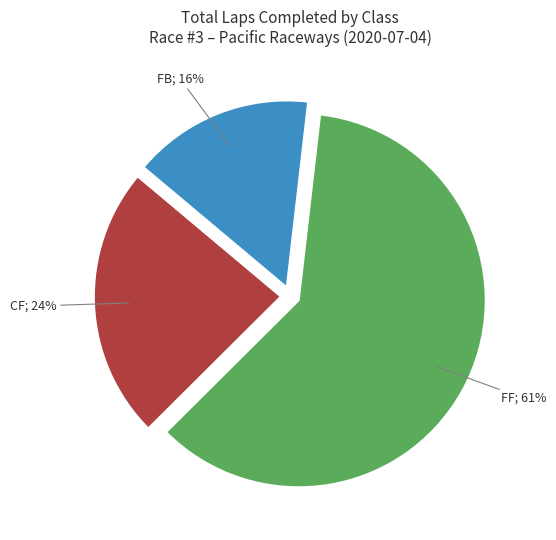

Does any single category account for the majority?

Yes